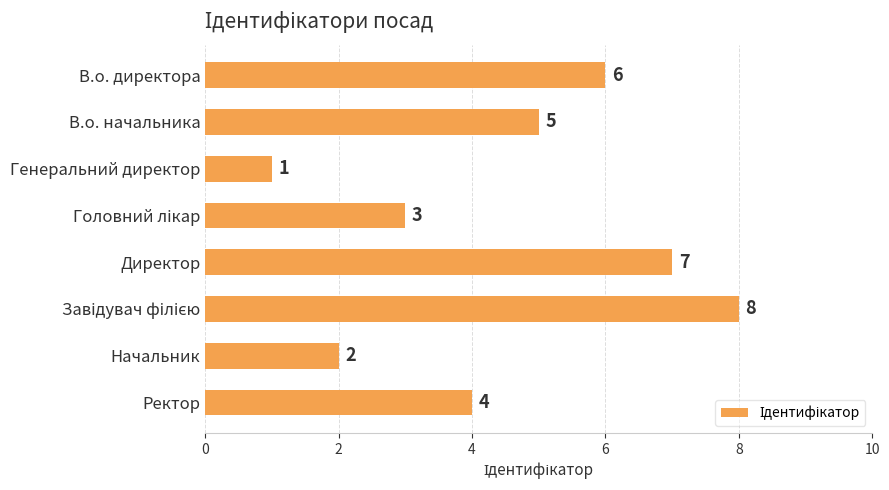

Which category has the lowest value across all series?

Генеральний директор